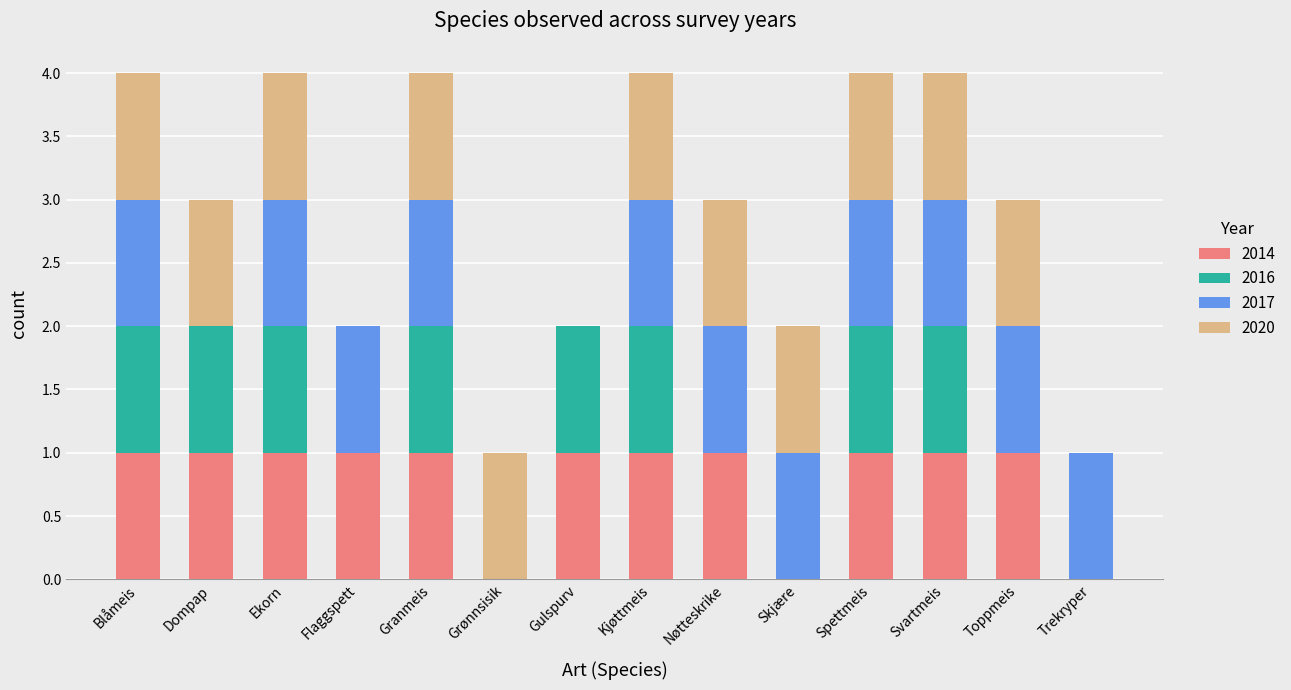

The value of 2014 at Spettmeis is 1. True or false?

True